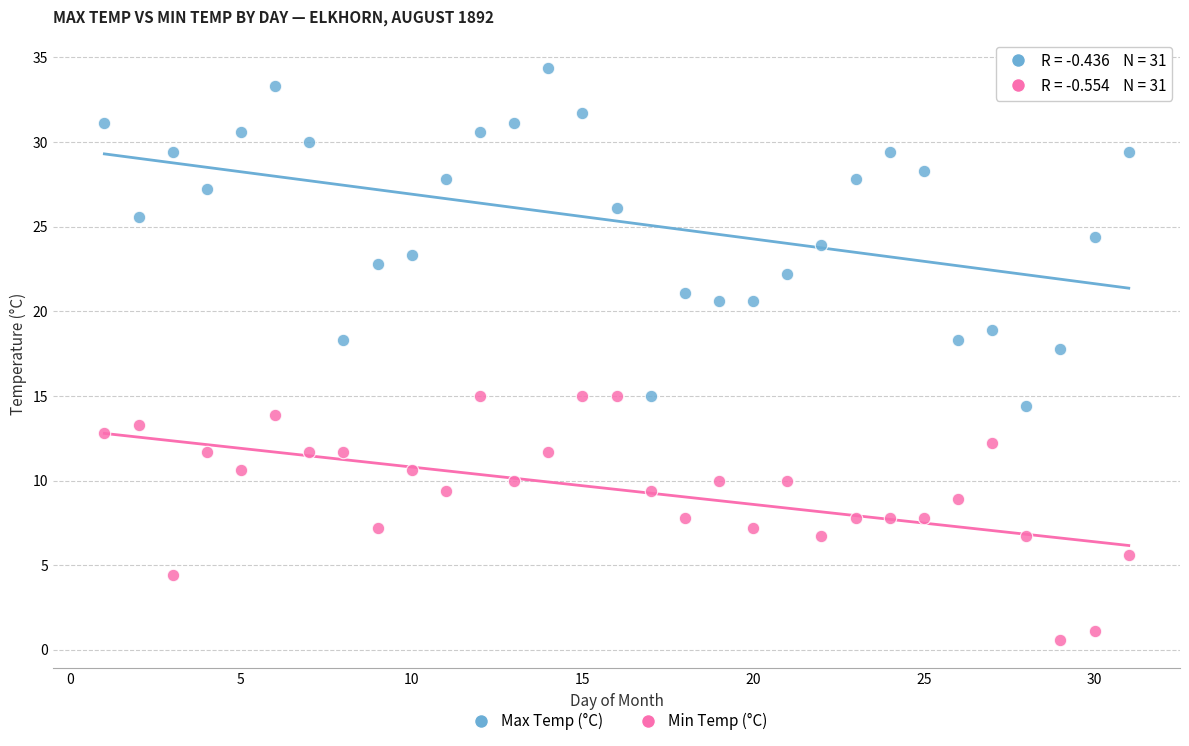

Which series reaches the minimum Y coordinate?

Min Temp (°C)